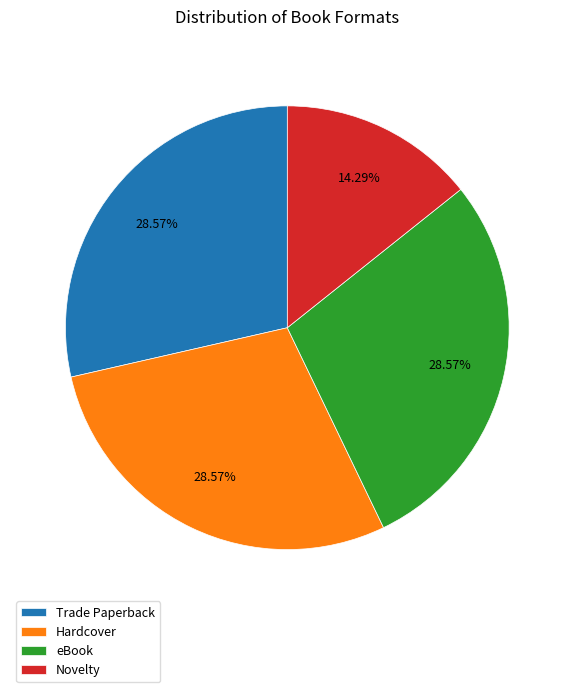

Which has a higher value, Novelty or Hardcover?

Hardcover